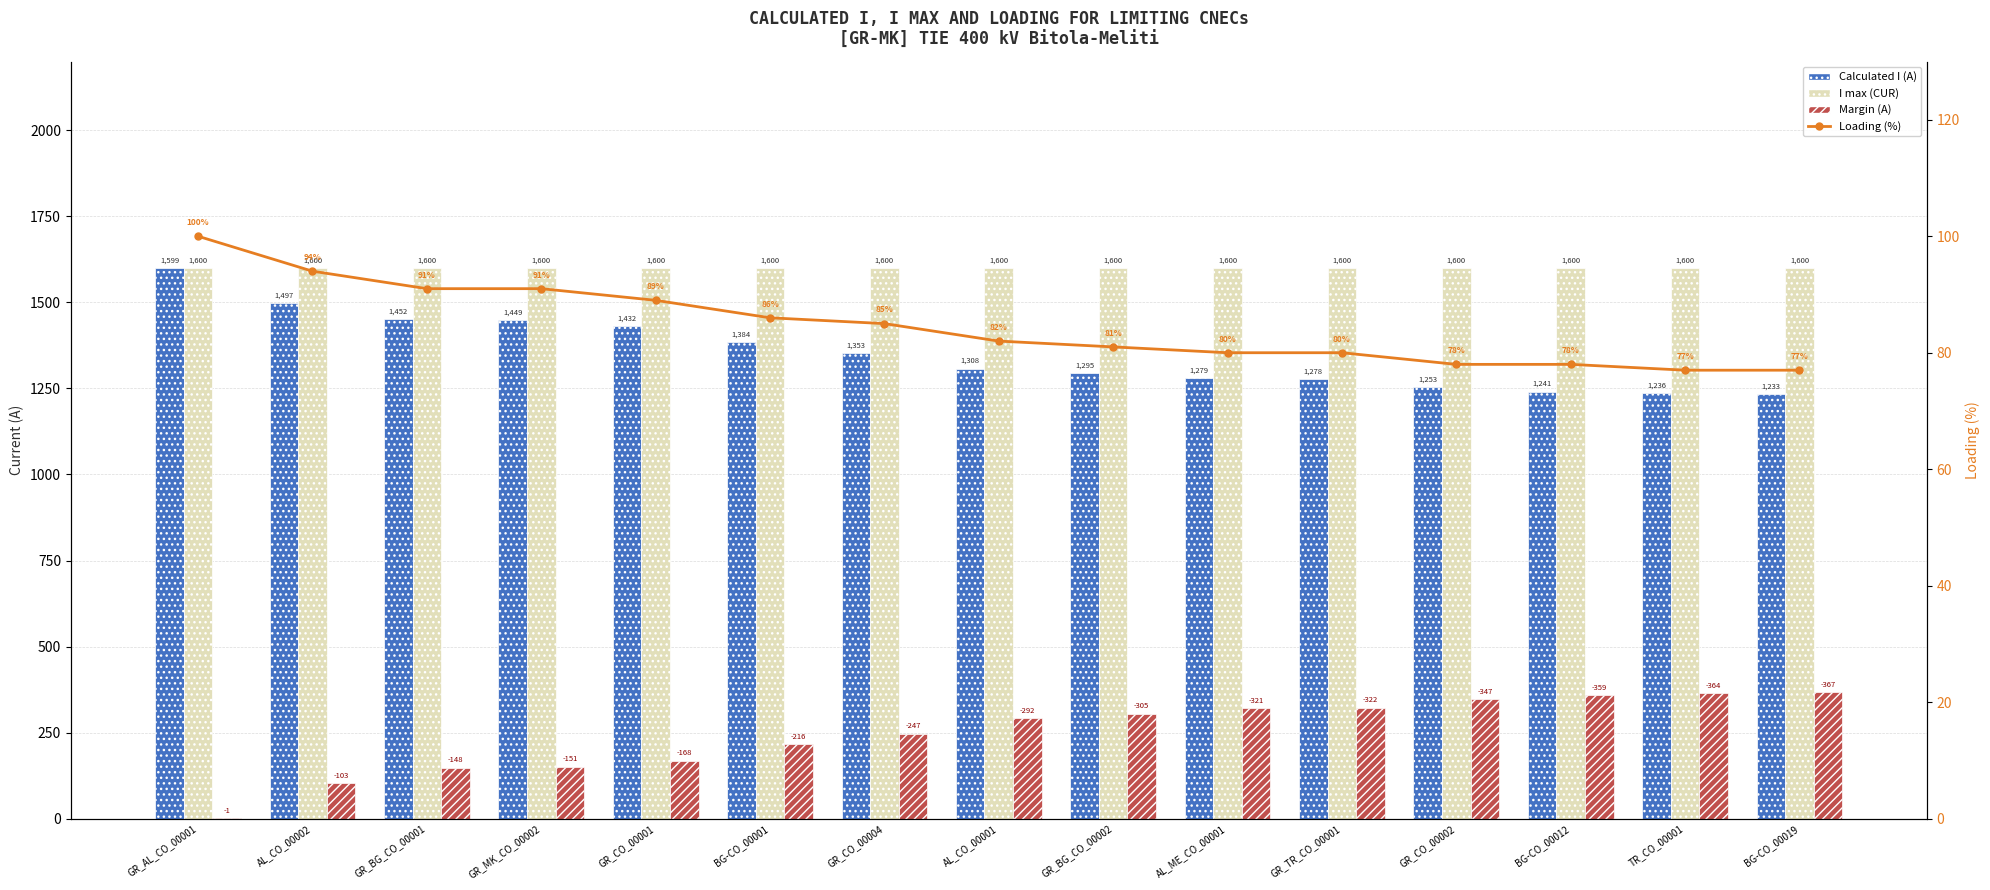

What is the greatest value displayed?

1600